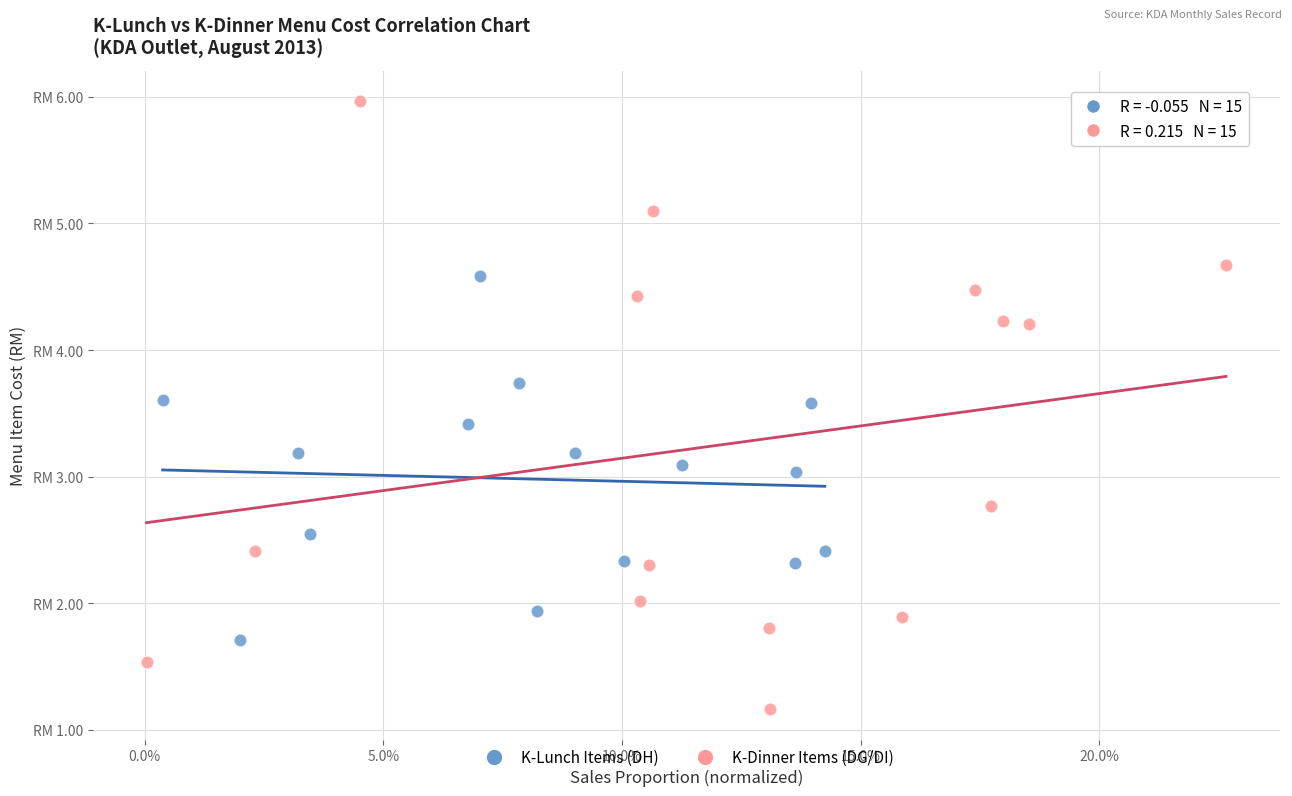

What are all the series names shown in the legend?

K-Lunch Items (DH), K-Dinner Items (DG/DI)